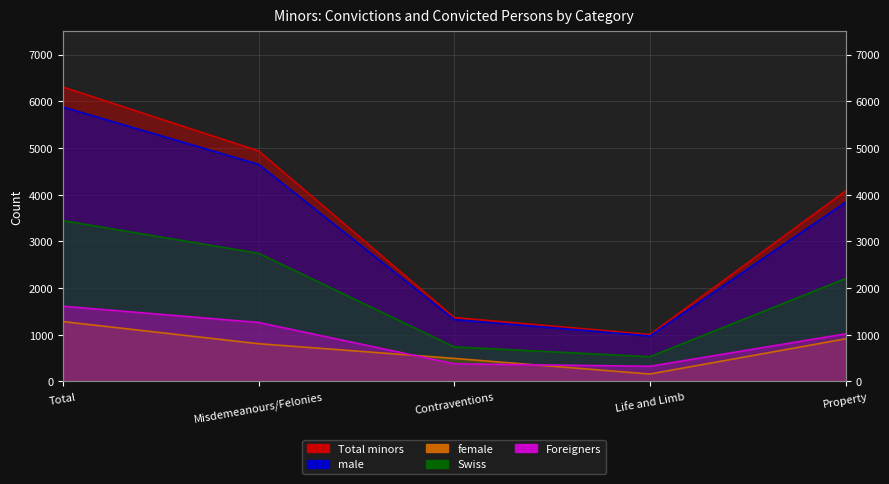

What is the sum of the male values at Property and Total?

9720